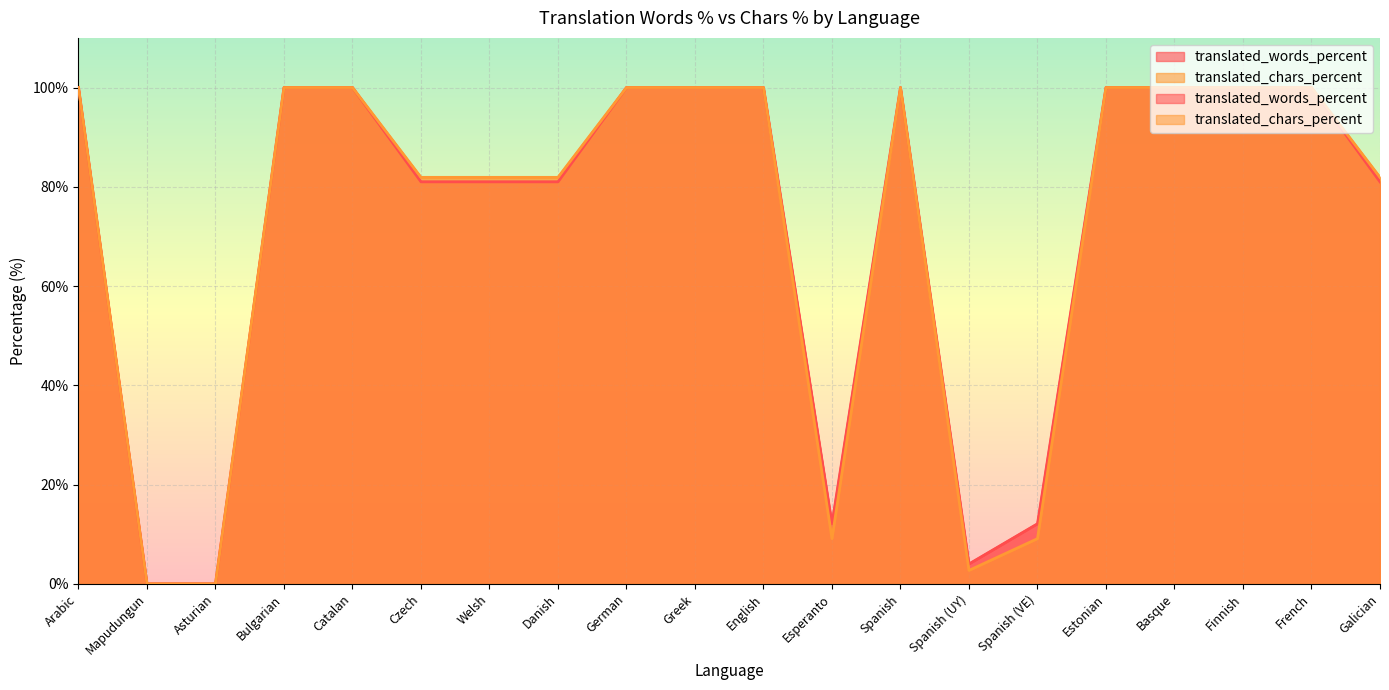

What is the label of the 12th point from the right?

German